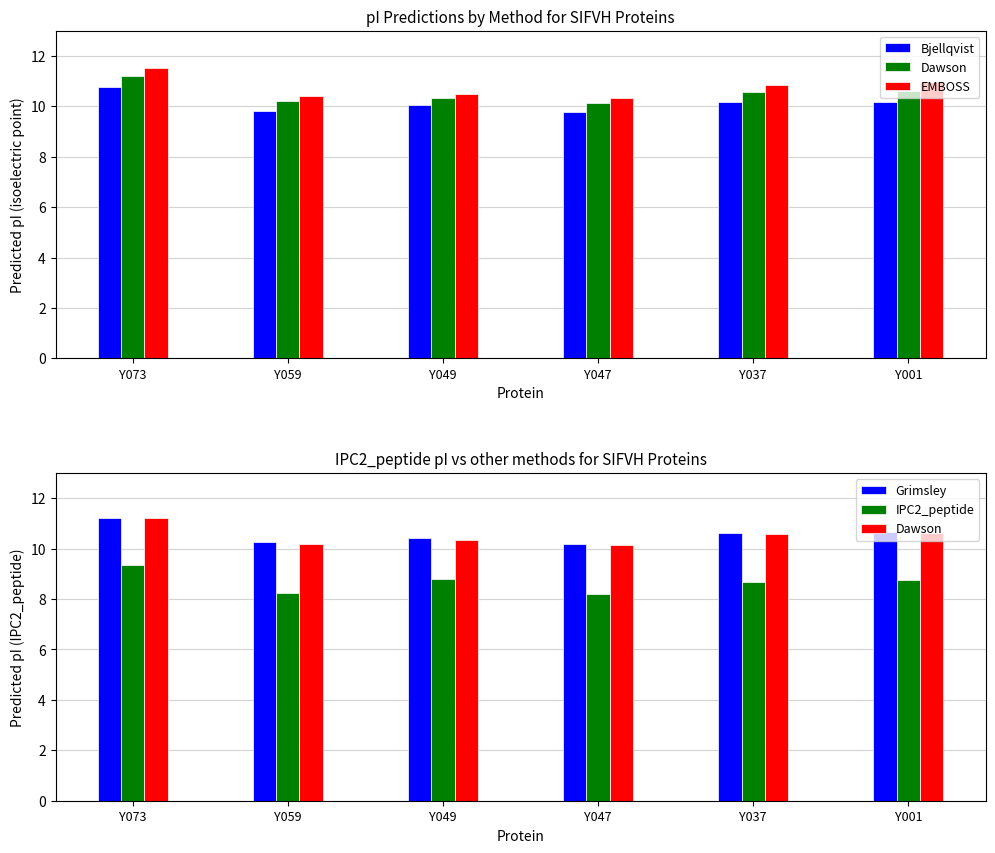

What is the spread (max minus min) of values at Y049?

1.7